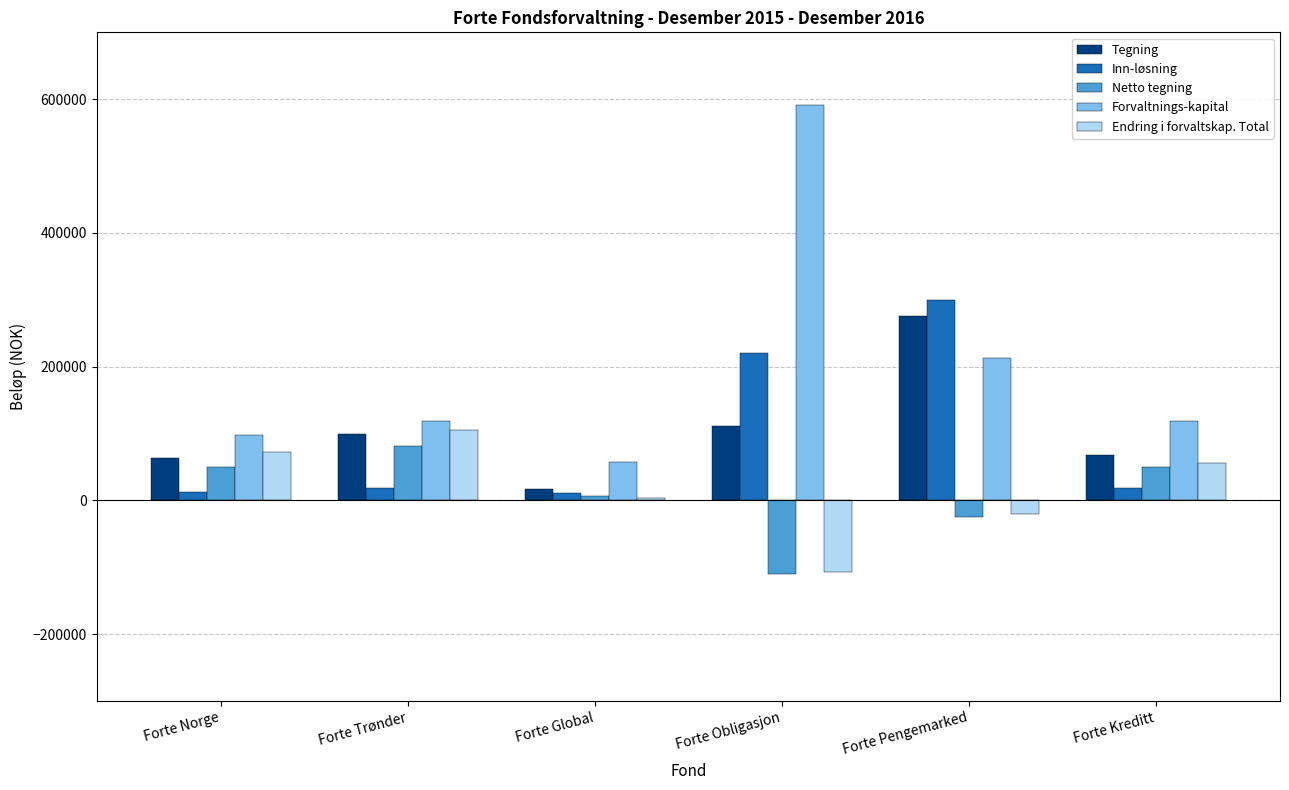

What is the difference between the highest and lowest values at Forte Obligasjon?

700932